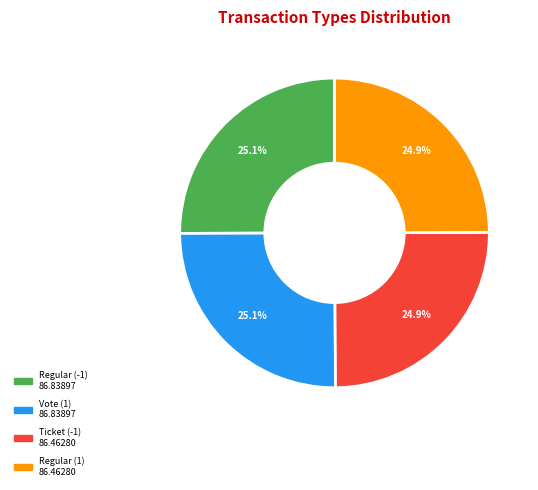

How many segments does this pie chart have?

4